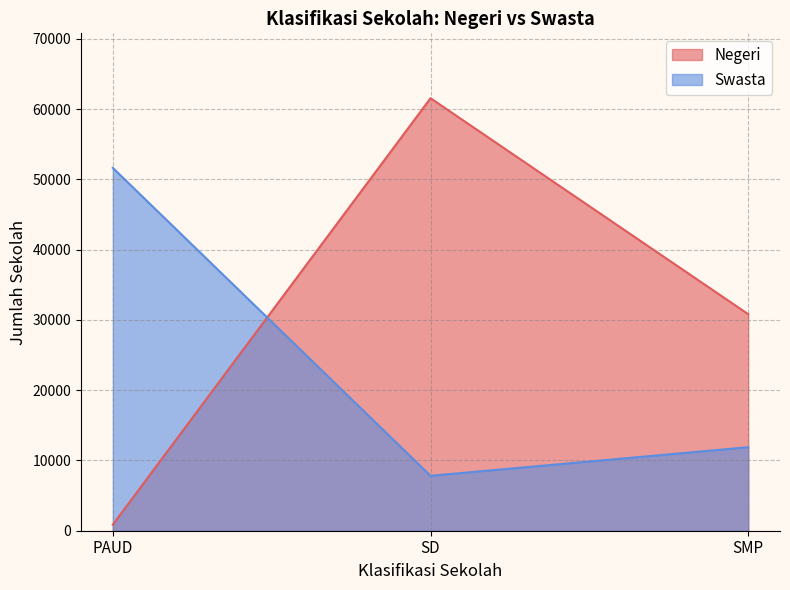

How many lines are shown in the chart?

2